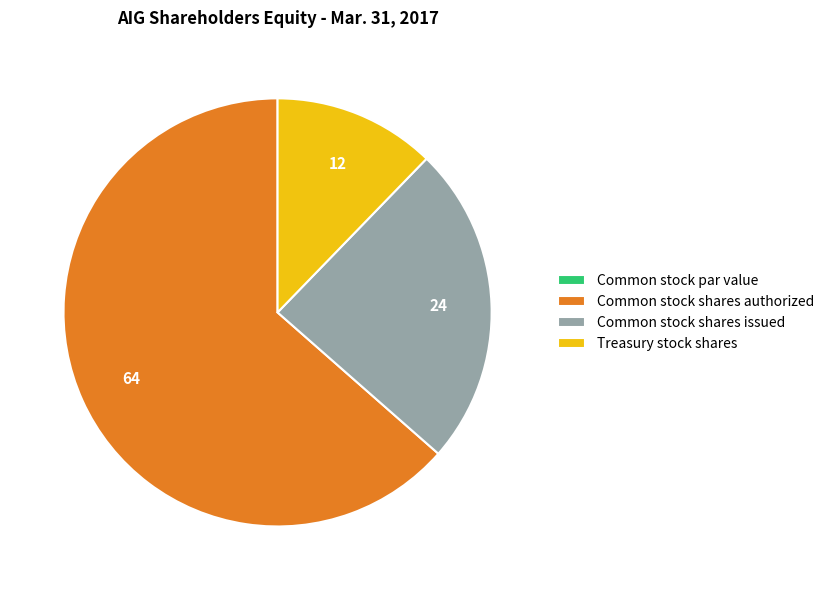

What is the largest slice in the pie chart?

Common stock shares authorized